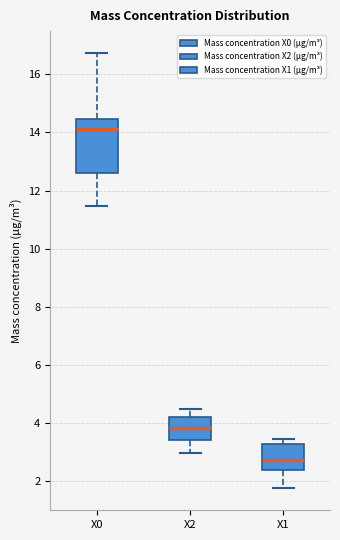

Where is the upper edge of the box for X1 on the y-axis? The values are not printed on the chart, so give them approximately, as read against the axis.

3.2